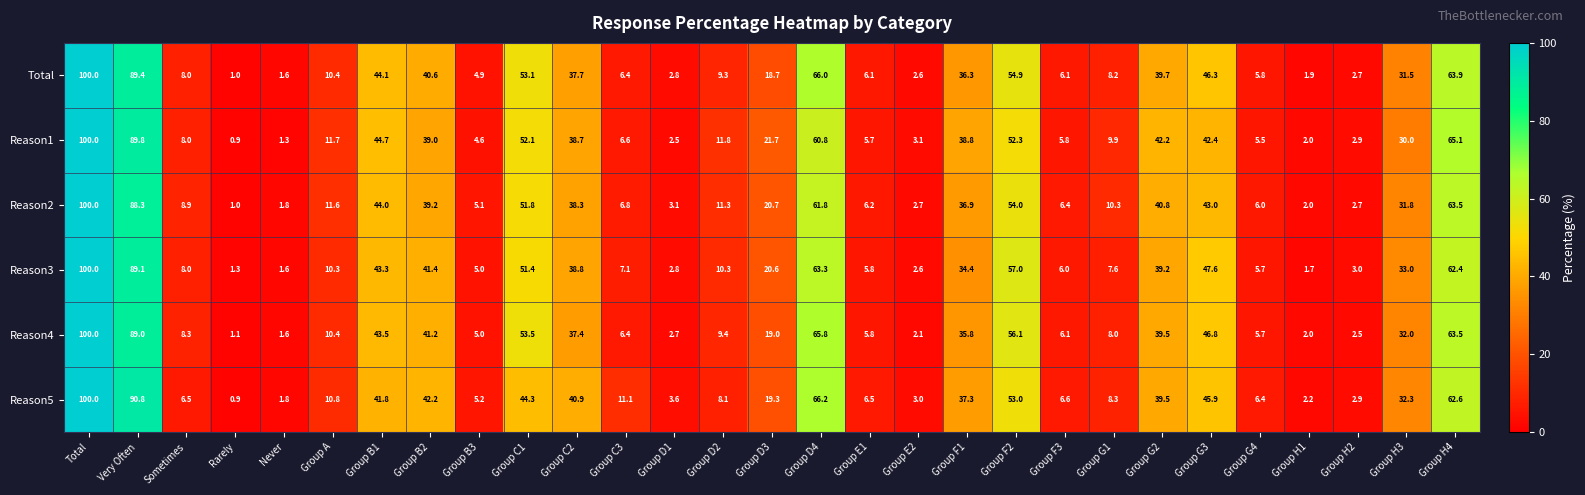

What is the average value of the Reason4 series?

27.6